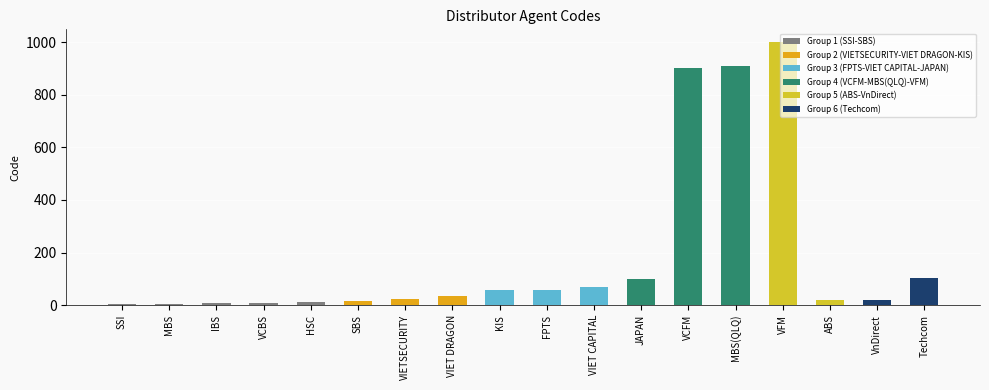

What is the change in value from KIS to VnDirect?

-36